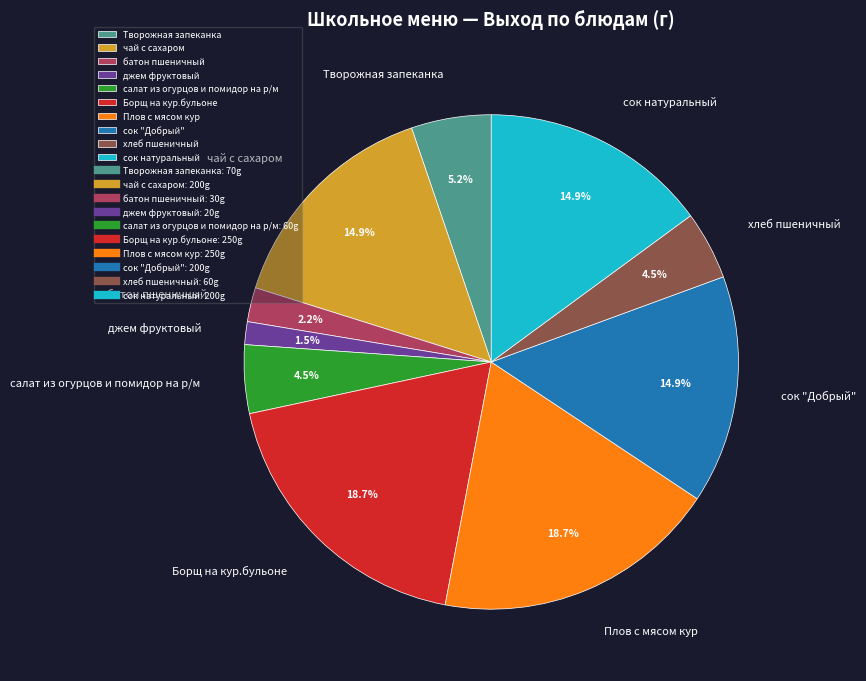

Count the number of slices in the pie.

10